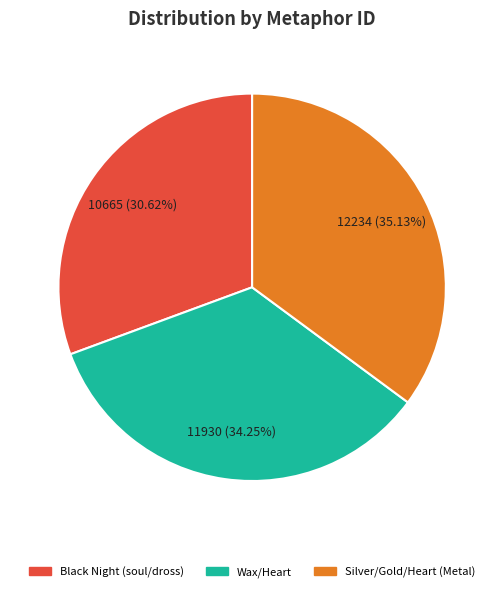

Do Silver/Gold/Heart (Metal) and Wax/Heart together represent more than half of the pie?

Yes